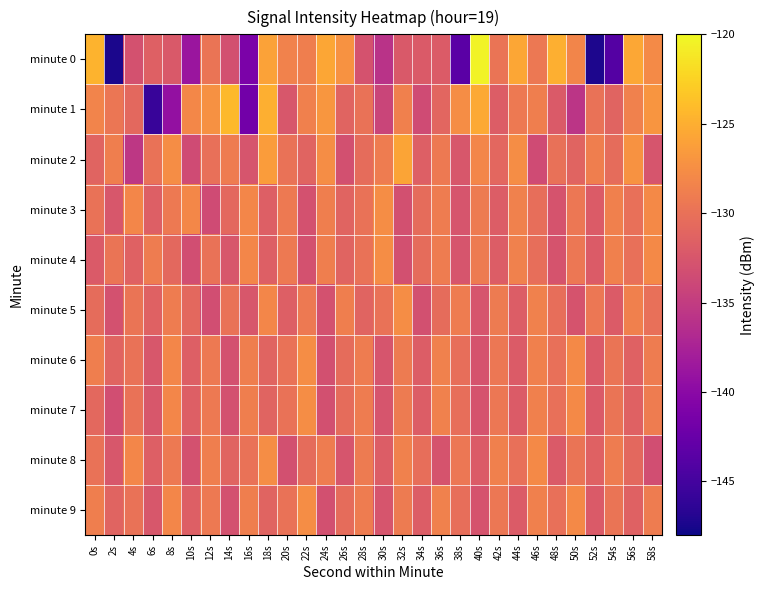

Reading left to right, what are all the values shown in this chart?

minute 0: 0s=-124.6	2s=-147.4	4s=-132.9	6s=-131.5	8s=-132.2	10s=-138.8	12s=-129.7	14s=-133.1	16s=-141.1	18s=-126.0	20s=-128.5	22s=-128.8	24s=-125.6	26s=-127.2	28s=-132.8	30s=-135.9	32s=-132.2	34s=-132.1	36s=-132.0	38s=-143.5	40s=-120.3	42s=-129.7	44s=-125.6	46s=-129.4	48s=-124.9	50s=-128.3	52s=-147.2	54s=-143.9	56s=-125.6	58s=-127.9
minute 1: 0s=-128.4	2s=-129.6	4s=-130.8	6s=-145.7	8s=-139.3	10s=-128.0	12s=-127.3	14s=-124.2	16s=-141.9	18s=-125.0	20s=-132.4	22s=-128.7	24s=-126.8	26s=-131.2	28s=-129.9	30s=-134.1	32s=-128.7	34s=-133.5	36s=-131.0	38s=-127.7	40s=-125.4	42s=-131.9	44s=-129.2	46s=-128.8	48s=-132.1	50s=-135.7	52s=-129.9	54s=-131.2	56s=-128.5	58s=-127.0
minute 2: 0s=-131.2	2s=-128.8	4s=-135.5	6s=-129.9	8s=-127.7	10s=-133.5	12s=-130.1	14s=-129.0	16s=-132.7	18s=-126.4	20s=-129.9	22s=-131.2	24s=-127.7	26s=-133.1	28s=-130.5	30s=-129.0	32s=-125.8	34s=-131.7	36s=-129.2	38s=-132.5	40s=-128.1	42s=-130.9	44s=-127.7	46s=-133.5	48s=-130.0	50s=-131.2	52s=-128.8	54s=-130.5	56s=-127.1	58s=-132.7
minute 3: 0s=-129.9	2s=-132.5	4s=-128.1	6s=-131.7	8s=-129.2	10s=-128.0	12s=-133.5	14s=-130.8	16s=-128.1	18s=-131.7	20s=-129.2	22s=-133.0	24s=-128.8	26s=-131.2	28s=-129.9	30s=-127.7	32s=-133.1	34s=-130.5	36s=-129.0	38s=-132.7	40s=-129.1	42s=-131.9	44s=-128.5	46s=-130.2	48s=-132.8	50s=-129.5	52s=-132.0	54s=-128.7	56s=-130.1	58s=-127.9
minute 4: 0s=-132.1	2s=-129.7	4s=-131.5	6s=-129.0	8s=-130.8	10s=-133.2	12s=-129.9	14s=-132.5	16s=-128.1	18s=-131.7	20s=-129.2	22s=-133.0	24s=-128.8	26s=-131.2	28s=-129.9	30s=-127.7	32s=-133.1	34s=-130.5	36s=-129.0	38s=-132.7	40s=-129.1	42s=-131.9	44s=-128.5	46s=-130.2	48s=-132.8	50s=-129.5	52s=-132.0	54s=-128.7	56s=-130.1	58s=-127.9
minute 5: 0s=-130.5	2s=-133.0	4s=-129.7	6s=-131.5	8s=-129.0	10s=-130.8	12s=-133.2	14s=-129.9	16s=-132.5	18s=-128.1	20s=-131.7	22s=-129.2	24s=-133.0	26s=-128.8	28s=-131.2	30s=-129.9	32s=-127.7	34s=-133.1	36s=-130.5	38s=-129.0	40s=-132.7	42s=-129.1	44s=-131.9	46s=-128.5	48s=-130.2	50s=-132.8	52s=-129.5	54s=-132.0	56s=-128.7	58s=-130.1
minute 6: 0s=-128.8	2s=-131.2	4s=-129.9	6s=-132.5	8s=-128.1	10s=-131.7	12s=-129.2	14s=-133.0	16s=-128.8	18s=-131.2	20s=-129.9	22s=-127.7	24s=-133.1	26s=-130.5	28s=-129.0	30s=-132.7	32s=-129.1	34s=-131.9	36s=-128.5	38s=-130.2	40s=-132.8	42s=-129.5	44s=-132.0	46s=-128.7	48s=-130.1	50s=-127.9	52s=-132.1	54s=-129.7	56s=-131.5	58s=-129.0
minute 7: 0s=-130.8	2s=-133.2	4s=-129.9	6s=-132.5	8s=-128.1	10s=-131.7	12s=-129.2	14s=-133.0	16s=-128.8	18s=-131.2	20s=-129.9	22s=-127.7	24s=-133.1	26s=-130.5	28s=-129.0	30s=-132.7	32s=-129.1	34s=-131.9	36s=-128.5	38s=-130.2	40s=-132.8	42s=-129.5	44s=-132.0	46s=-128.7	48s=-130.1	50s=-127.9	52s=-132.1	54s=-129.7	56s=-131.5	58s=-129.0
minute 8: 0s=-129.9	2s=-132.5	4s=-128.1	6s=-131.7	8s=-129.2	10s=-133.0	12s=-128.8	14s=-131.2	16s=-129.9	18s=-127.7	20s=-133.1	22s=-130.5	24s=-129.0	26s=-132.7	28s=-129.1	30s=-131.9	32s=-128.5	34s=-130.2	36s=-132.8	38s=-129.5	40s=-132.0	42s=-128.7	44s=-130.1	46s=-127.9	48s=-132.1	50s=-129.7	52s=-131.5	54s=-129.0	56s=-130.8	58s=-133.2
minute 9: 0s=-128.8	2s=-131.2	4s=-129.9	6s=-132.5	8s=-128.1	10s=-131.7	12s=-129.2	14s=-133.0	16s=-128.8	18s=-131.2	20s=-129.9	22s=-127.7	24s=-133.1	26s=-130.5	28s=-129.0	30s=-132.7	32s=-129.1	34s=-131.9	36s=-128.5	38s=-130.2	40s=-132.8	42s=-129.5	44s=-132.0	46s=-128.7	48s=-130.1	50s=-127.9	52s=-132.1	54s=-129.7	56s=-131.5	58s=-129.0